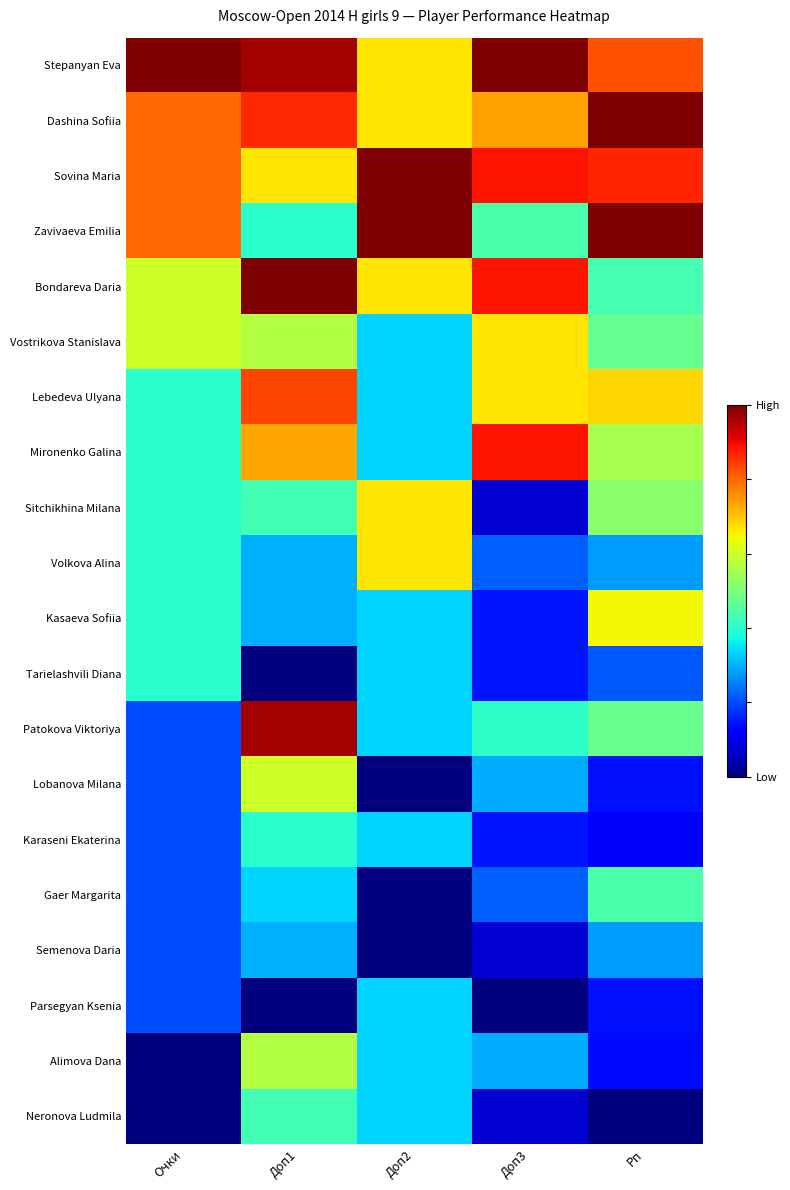

At how many categories does at least one series exceed 0?

5